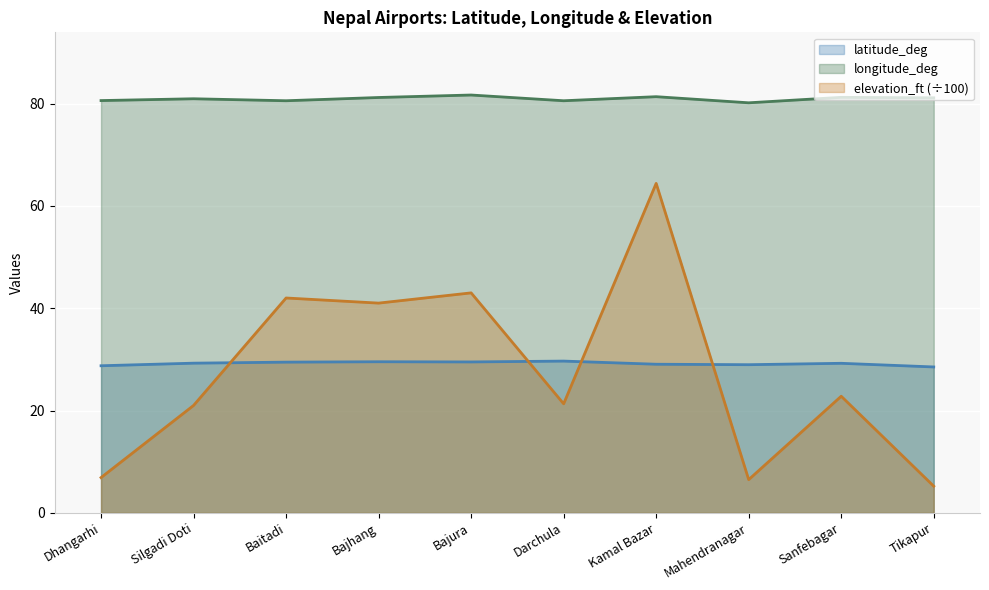

At which category does latitude_deg reach its first local peak?

Bajhang